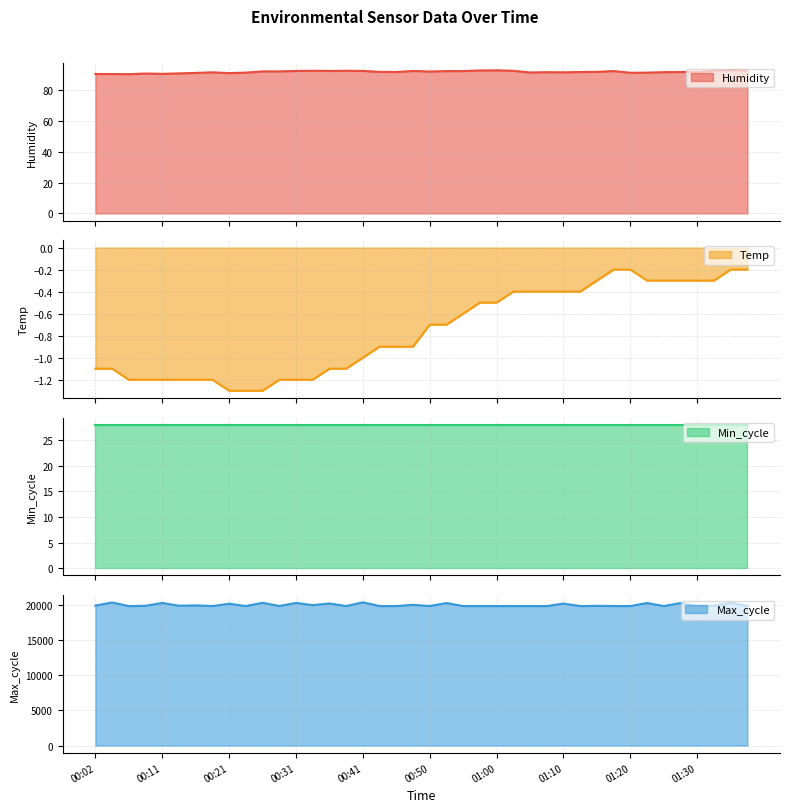

What is the total value across all series at 01:20?

20003.1